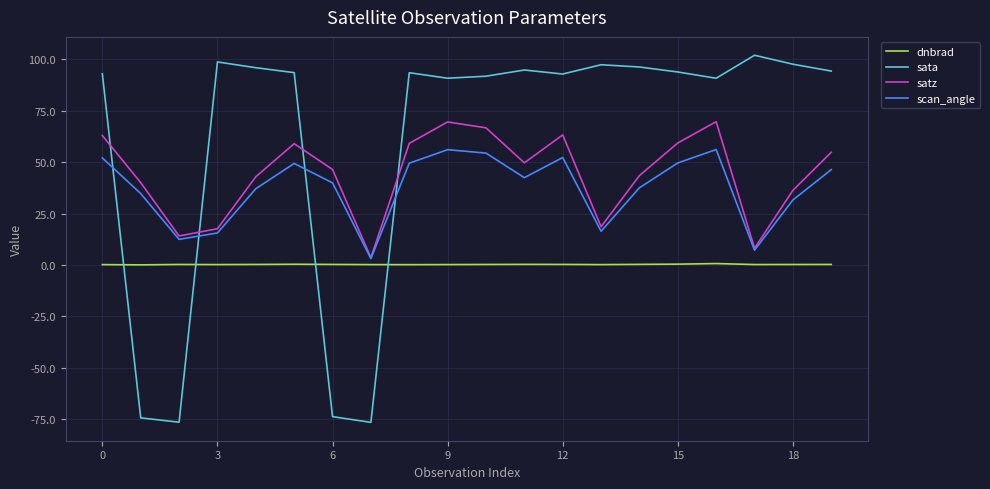

Which series has the largest total across all categories?

sata